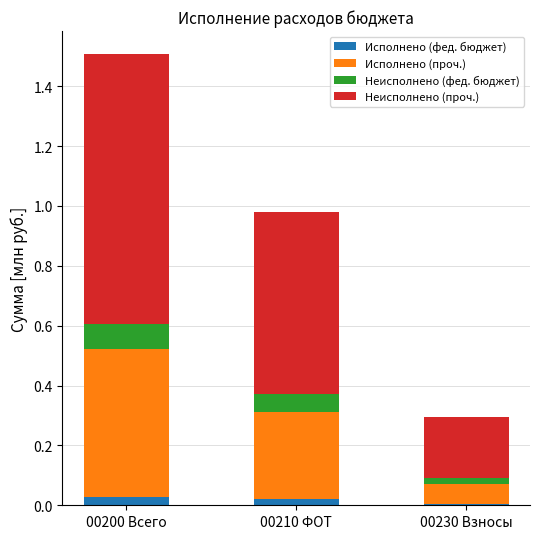

At which category is the sum across all series the highest?

00200 Всего